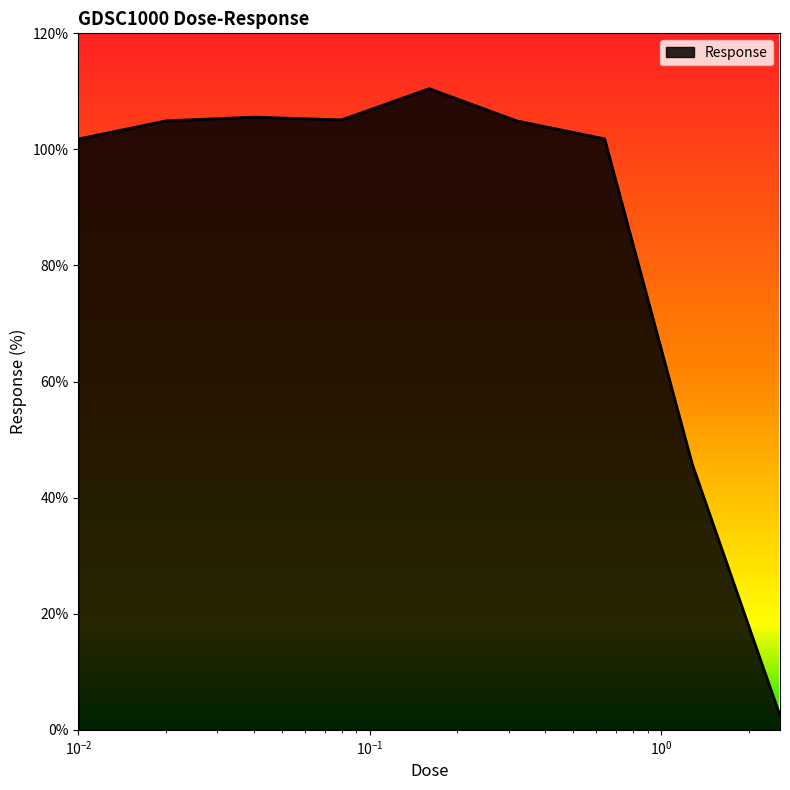

How many values are below 104?

4